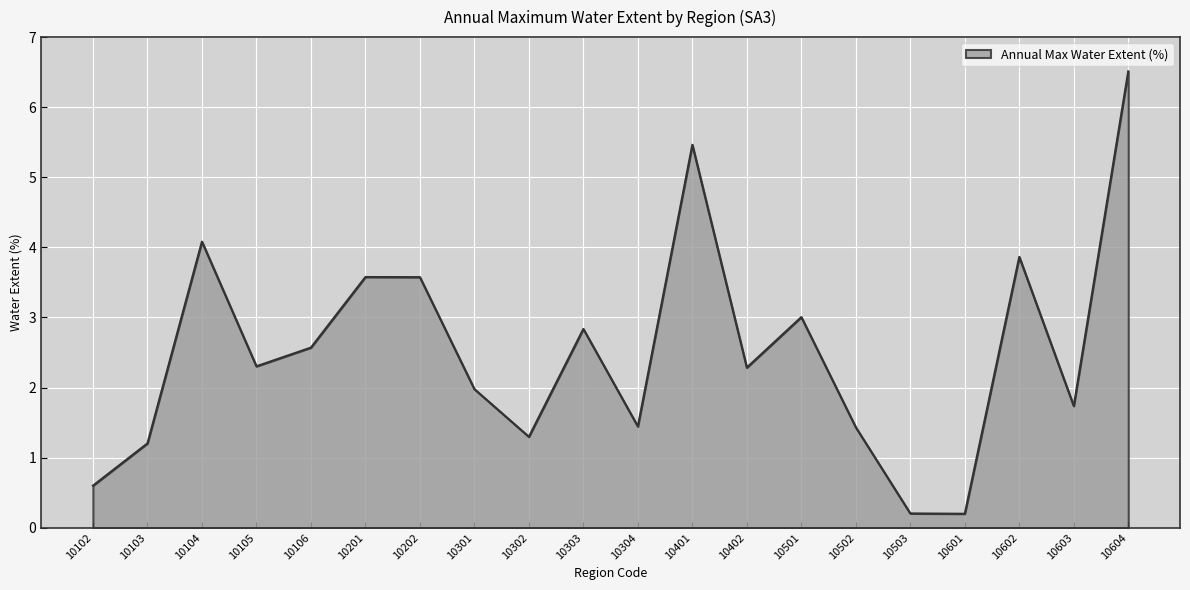

Reading left to right, transcribe all the data shown in this chart.

0.6	1.2	4.1	2.3	2.6	3.6	3.6	2.0	1.3	2.8	1.4	5.5	2.3	3.0	1.4	0.2	0.2	3.9	1.7	6.5